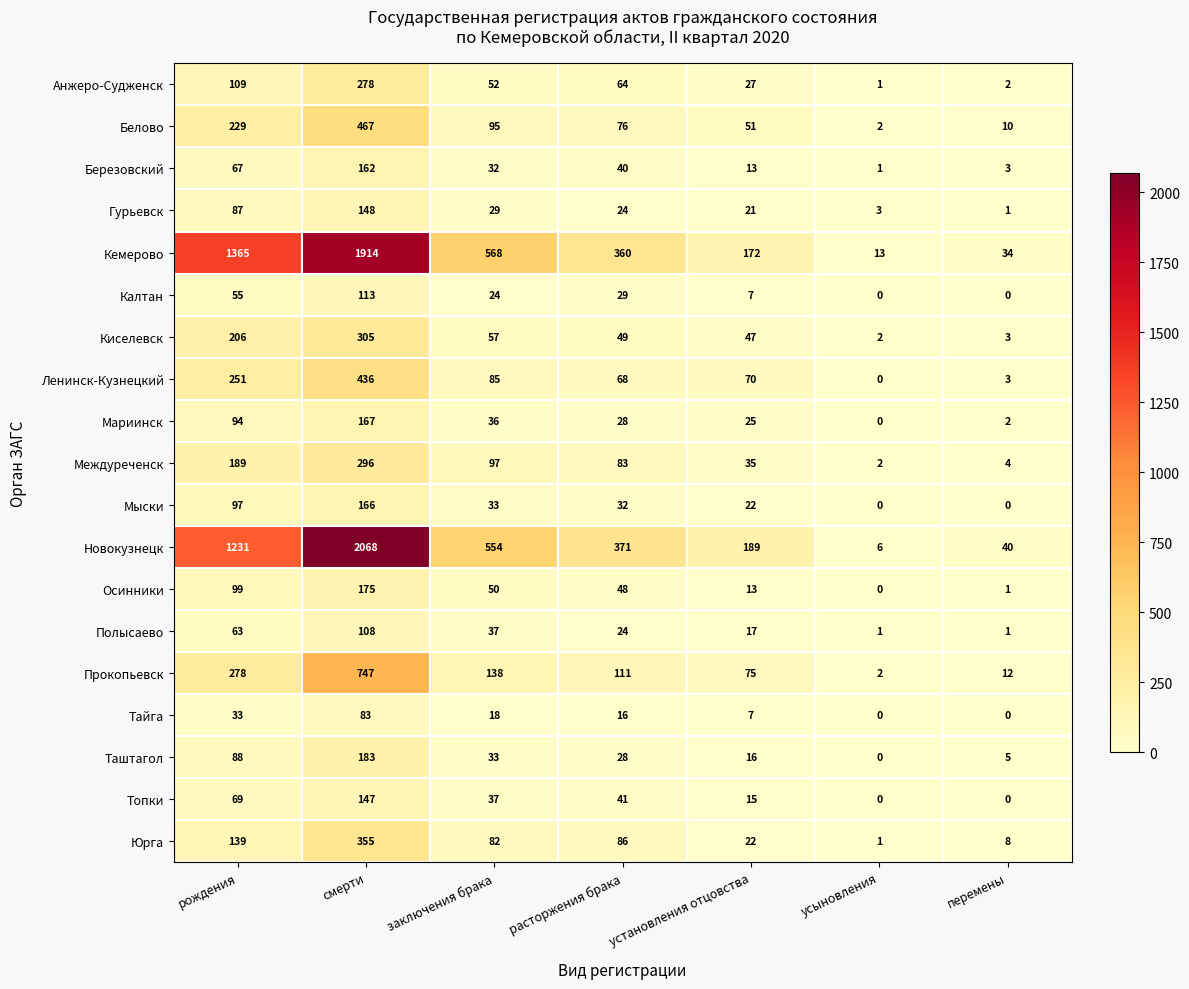

What is the difference between the maximum and second lowest values in the Осинники series?

174